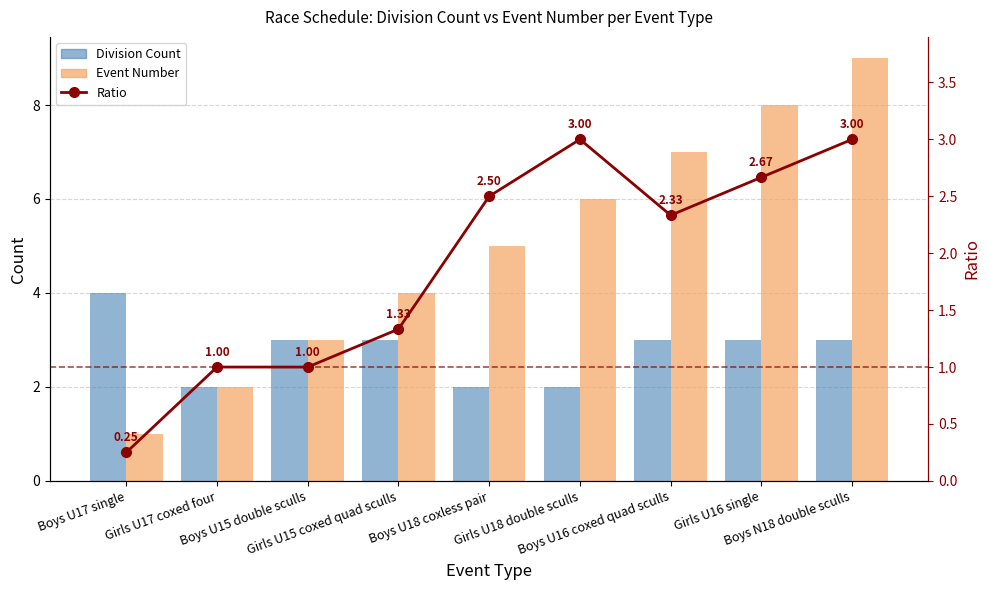

Reading left to right, what are all the values shown in this chart?

Division Count: Boys U17 single=4.0	Girls U17 coxed four=2.0	Boys U15 double sculls=3.0	Girls U15 coxed quad sculls=3.0	Boys U18 coxless pair=2.0	Girls U18 double sculls=2.0	Boys U16 coxed quad sculls=3.0	Girls U16 single=3.0	Boys N18 double sculls=3.0
Event Number: Boys U17 single=1.0	Girls U17 coxed four=2.0	Boys U15 double sculls=3.0	Girls U15 coxed quad sculls=4.0	Boys U18 coxless pair=5.0	Girls U18 double sculls=6.0	Boys U16 coxed quad sculls=7.0	Girls U16 single=8.0	Boys N18 double sculls=9.0
Ratio (Event#/Divisions): Boys U17 single=0.2	Girls U17 coxed four=1.0	Boys U15 double sculls=1.0	Girls U15 coxed quad sculls=1.3	Boys U18 coxless pair=2.5	Girls U18 double sculls=3.0	Boys U16 coxed quad sculls=2.3	Girls U16 single=2.7	Boys N18 double sculls=3.0